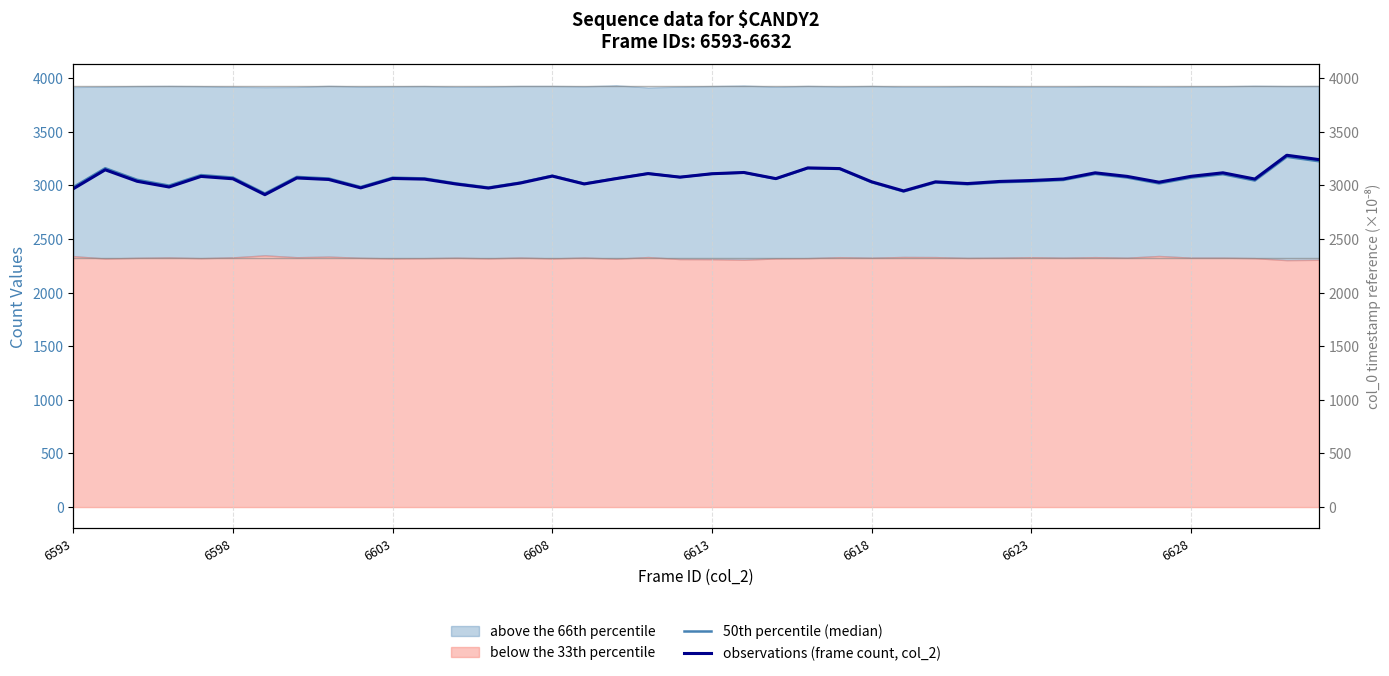

What is the value of the observations (frame count, col_2) point at the 1st from the left?

2967.4